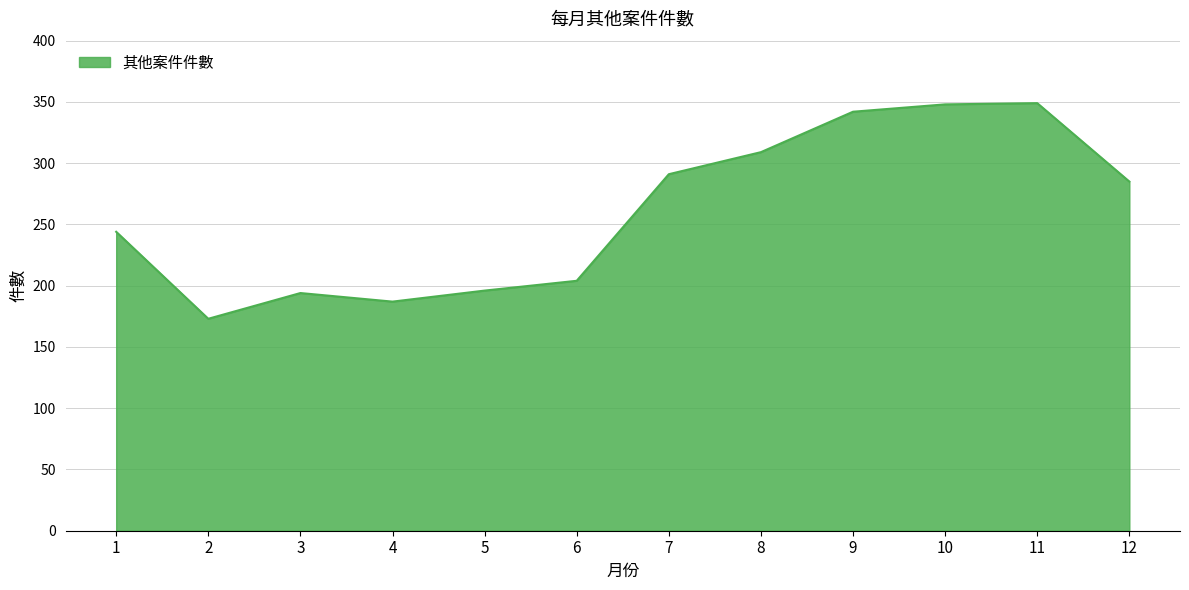

What is the difference between the values at 3 and 12?

91